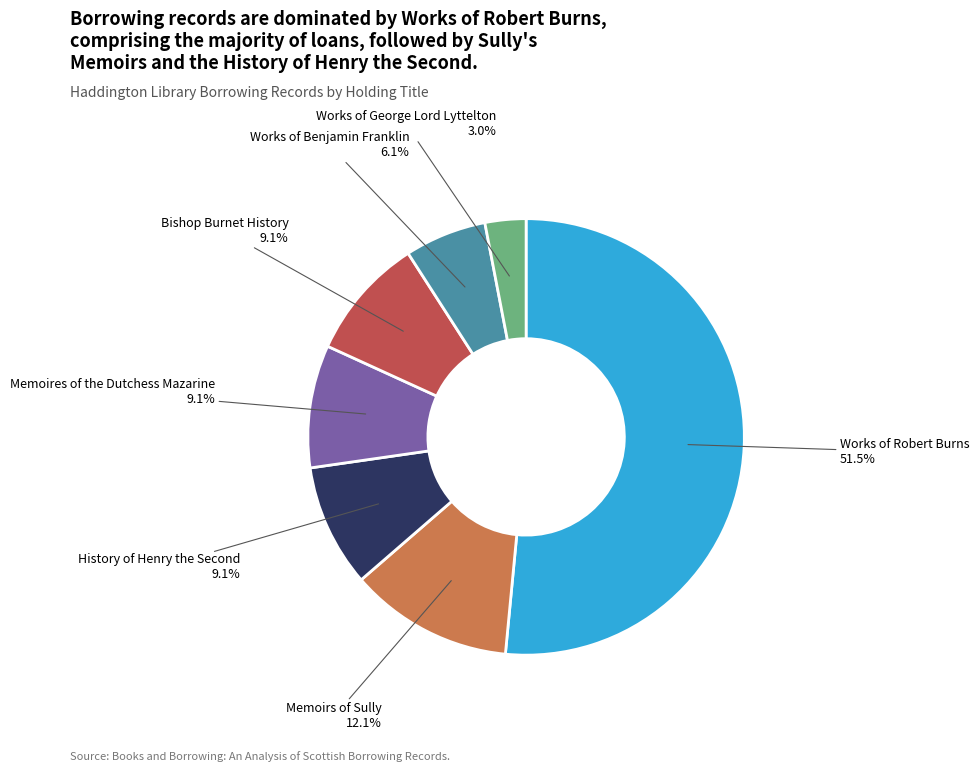

How many segments does this pie chart have?

7